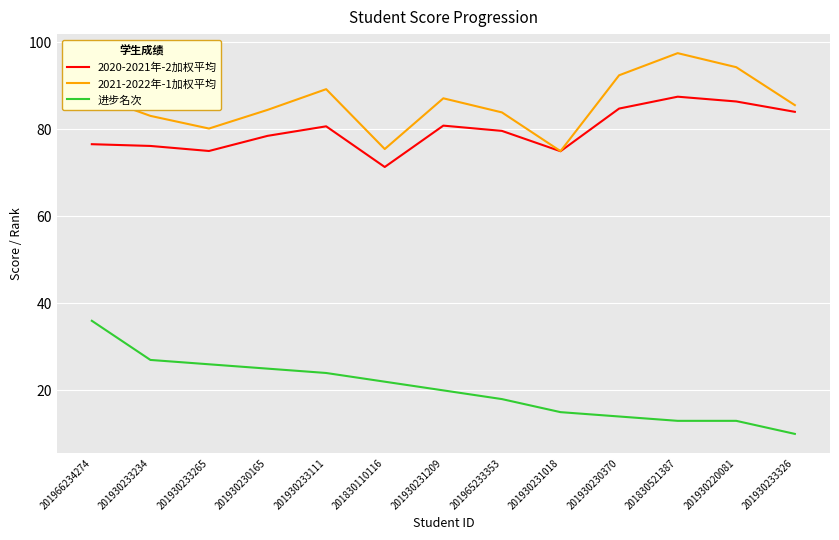

What is the spread (max minus min) of values at 201965233353?

65.9